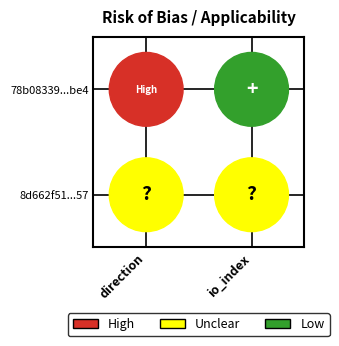

Which series changed the most between direction and io_index?

78b08339fe3e5cbbb58f5f4bdfbbf15b7401be4